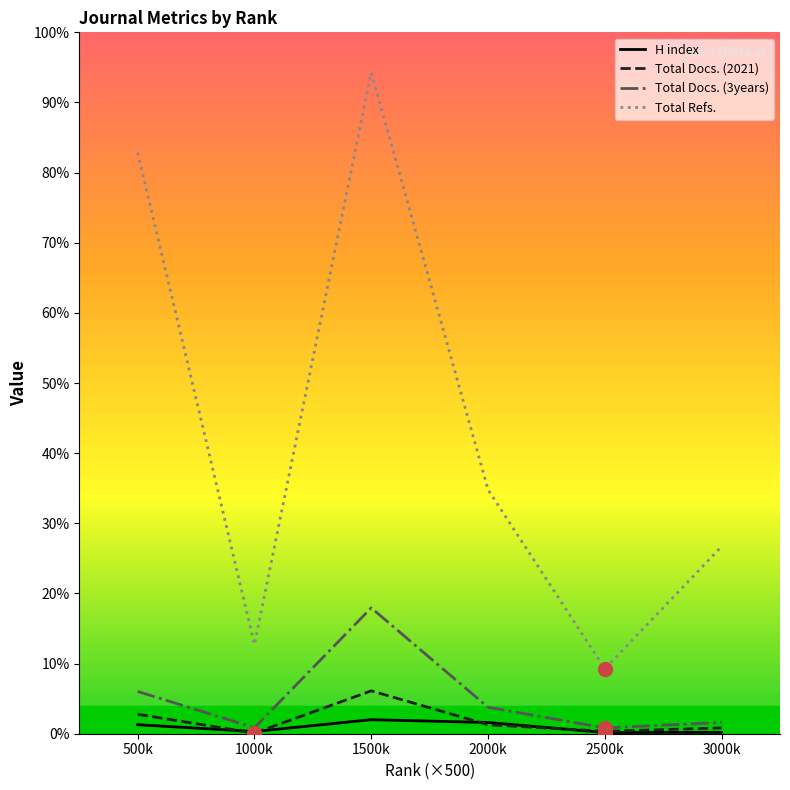

At how many categories does at least one series exceed 2199?

2